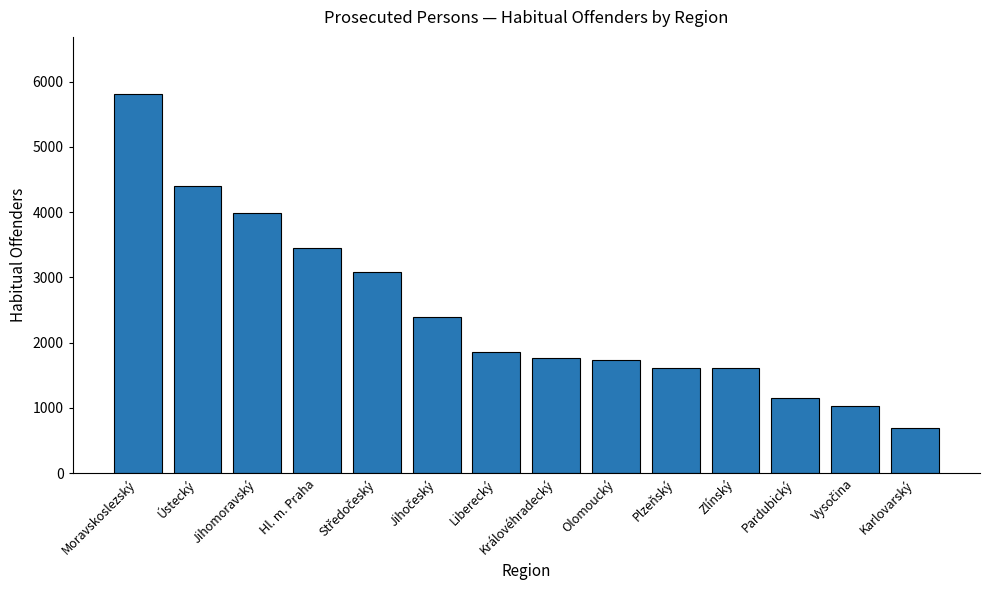

True or false: the data shows 1710 at Jihomoravský.

False